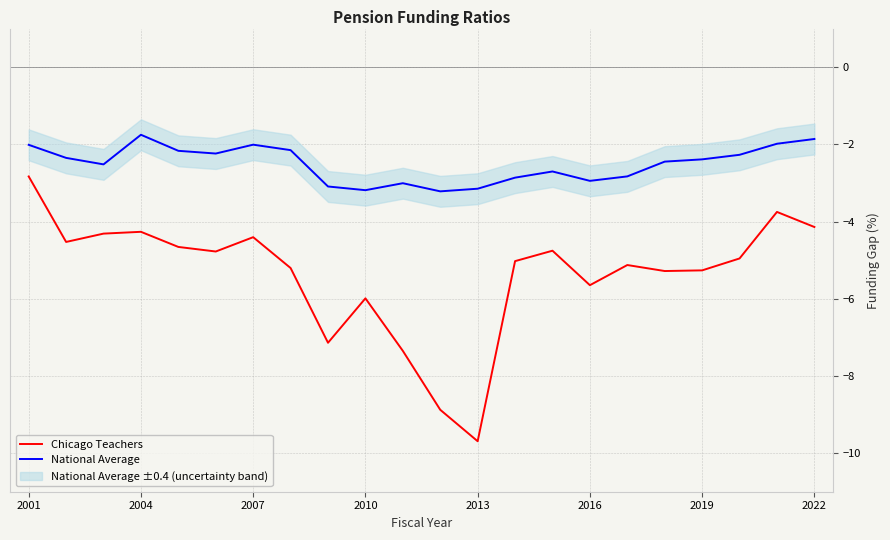

True or false: Chicago Teachers and National Average cross at least once.

False